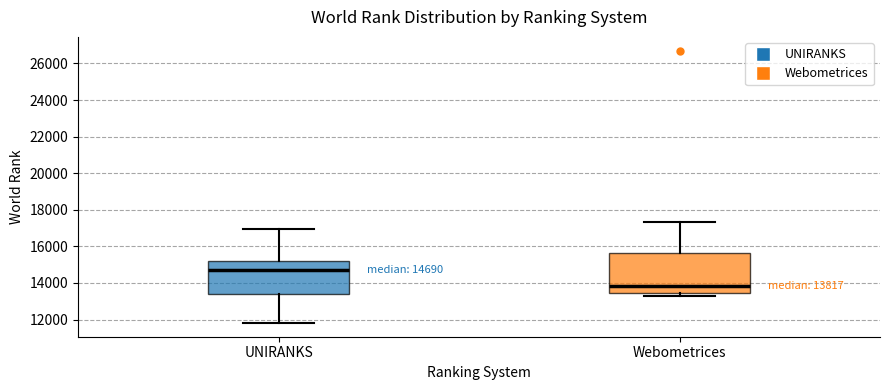

Comparing the boxes themselves (not the whiskers), which one is the tallest?

Webometrices